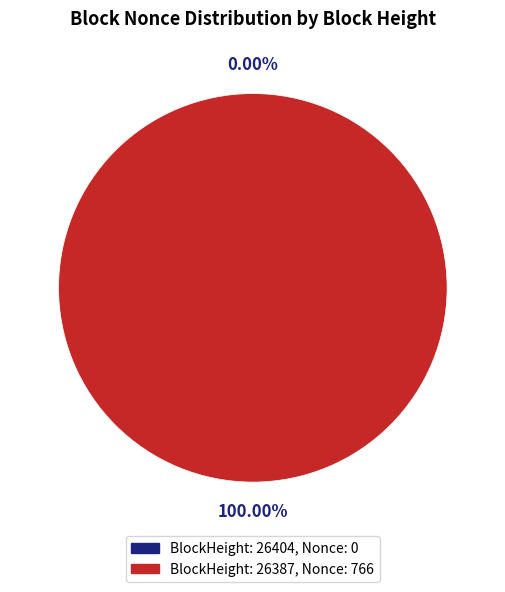

To the nearest percent, what is the average slice percentage?

50%